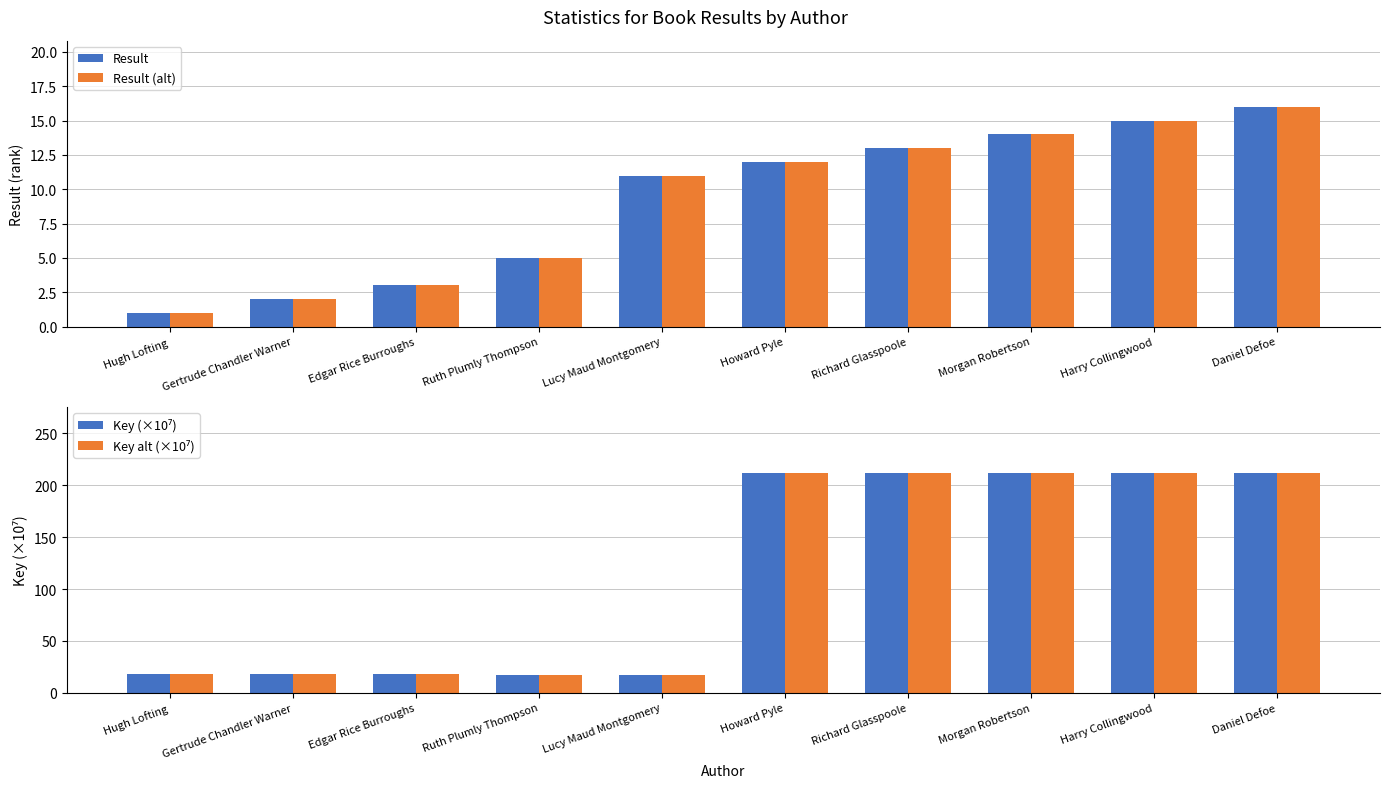

At which label is Key alt (×10⁷) closest to 114?

Hugh Lofting